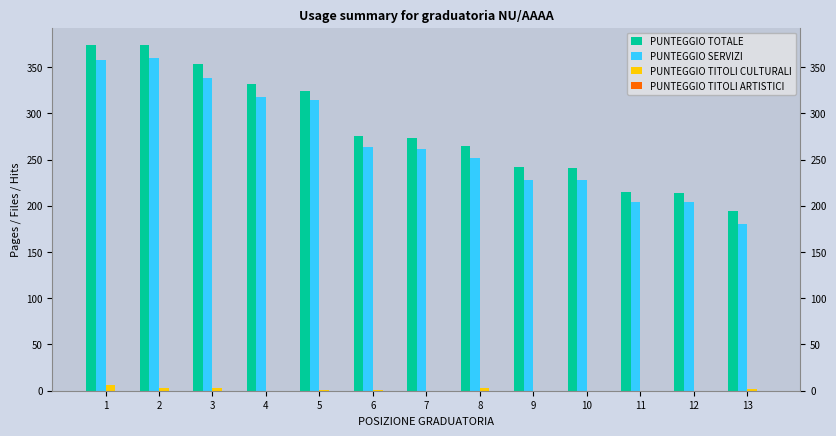

Is the value of PUNTEGGIO TOTALE at 11 greater than the value of PUNTEGGIO SERVIZI at 9?

No